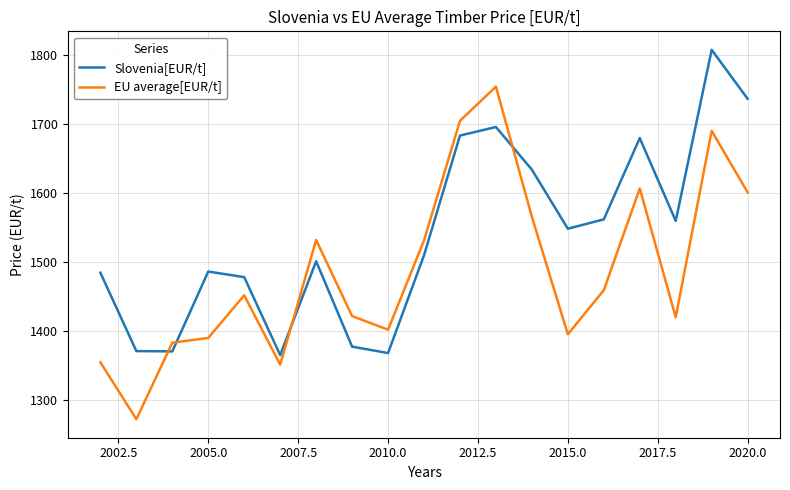

Which series has the largest total across all categories?

Slovenia[EUR/t]